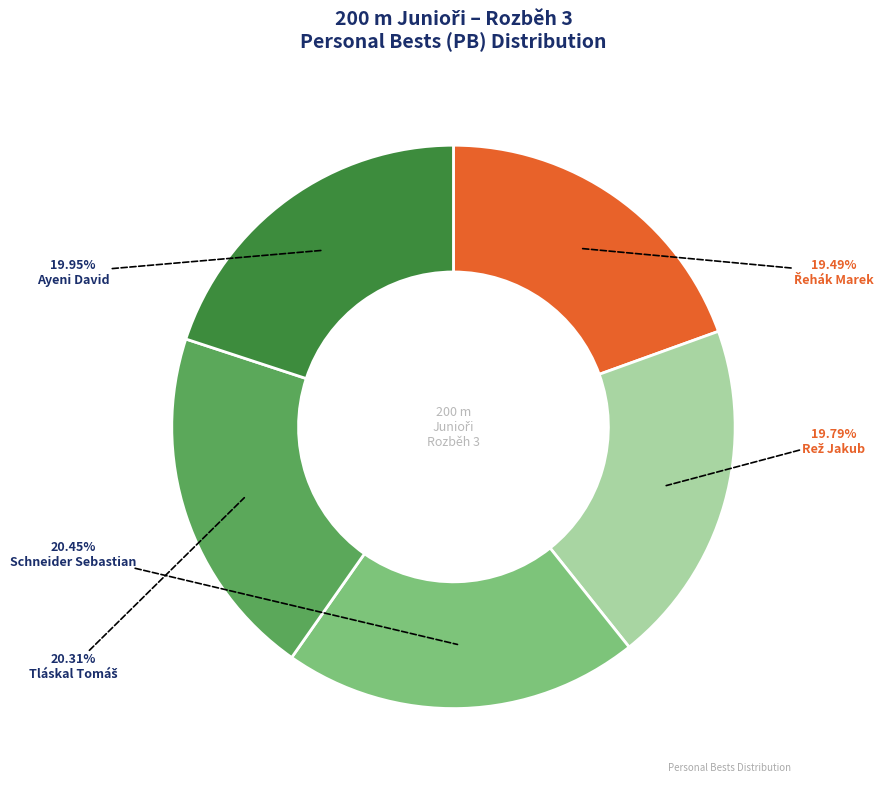

Between Ayeni David and Schneider Sebastian, which is larger?

Schneider Sebastian